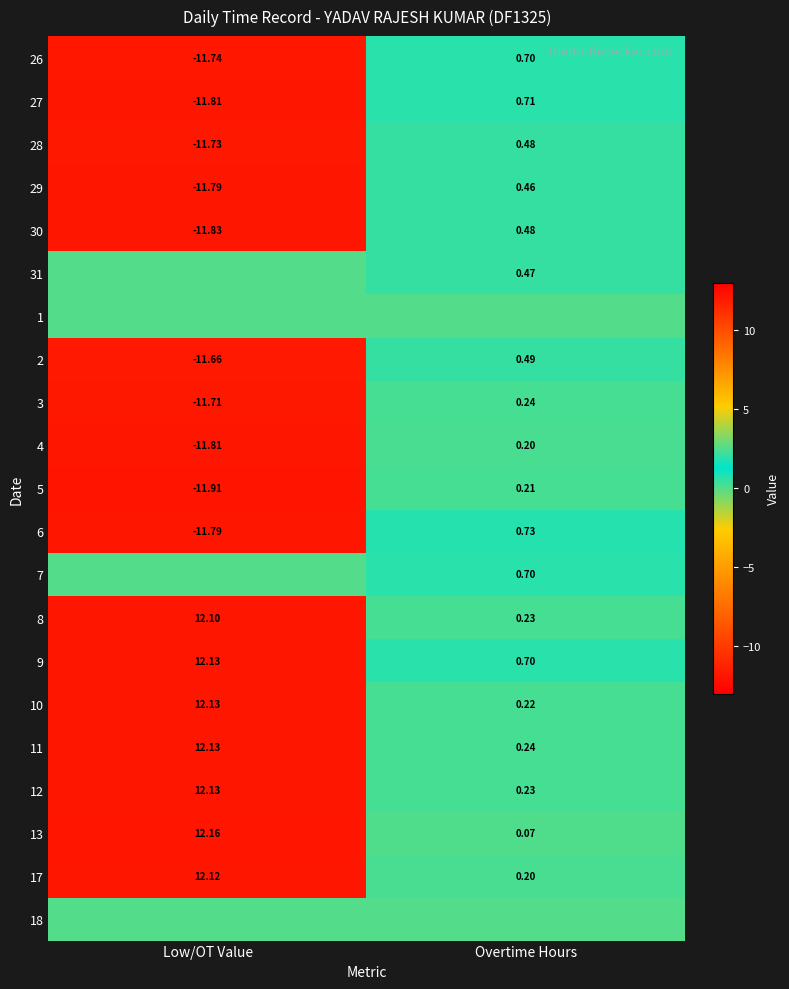

The 7 series shows 0.7 at Overtime Hours. True or false?

True